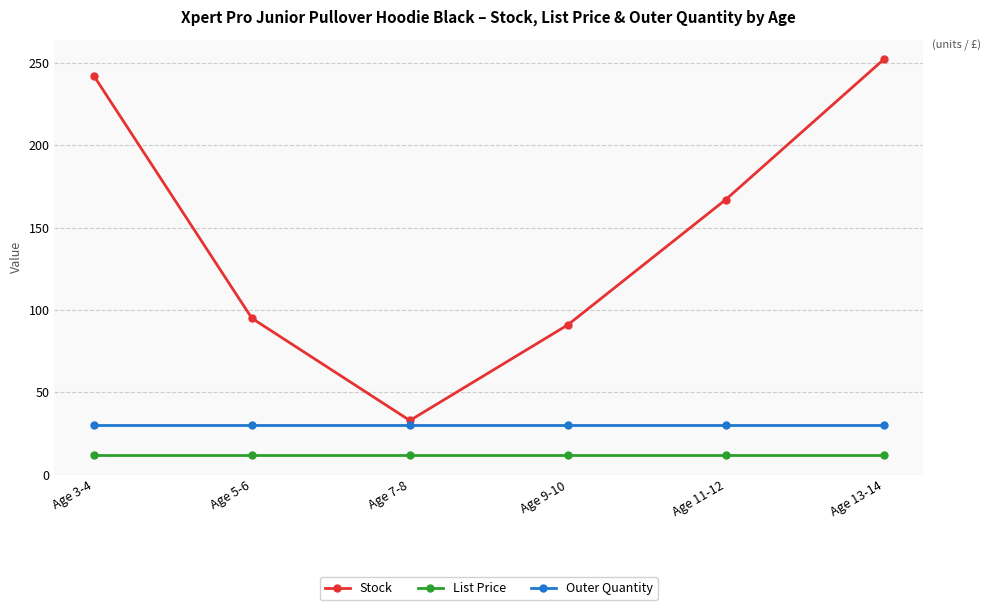

True or false: List Price and Outer Quantity cross at least once.

False